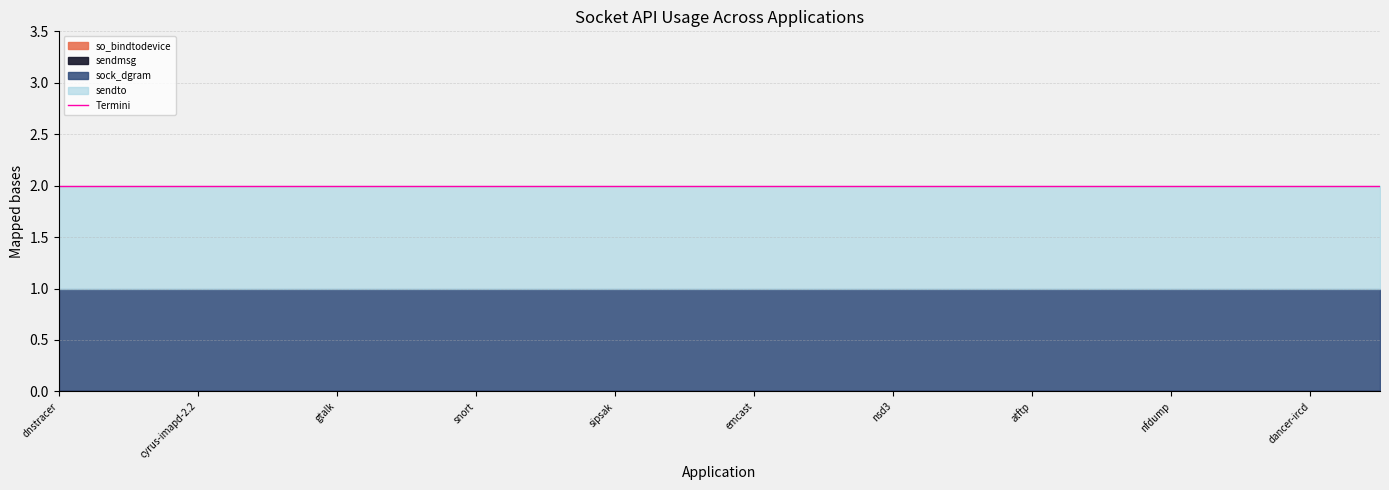

True or false: sendto and sendmsg cross at least once.

False